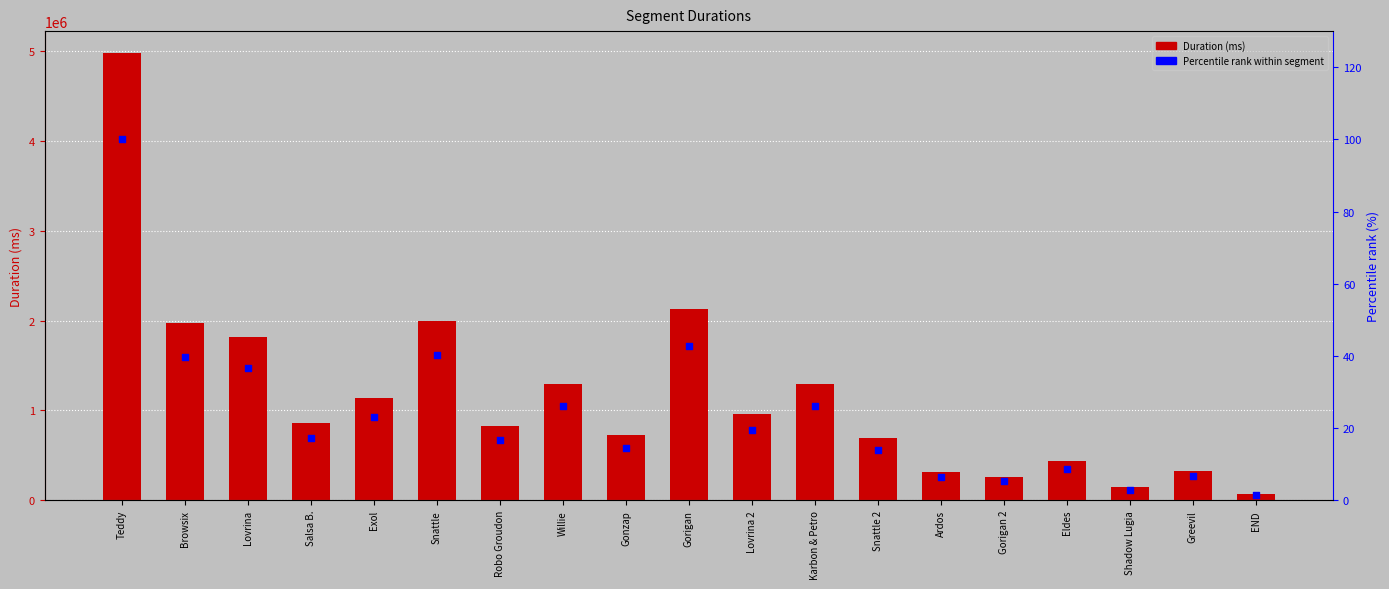

What is the total value across all series at Gonzap?

721012.5